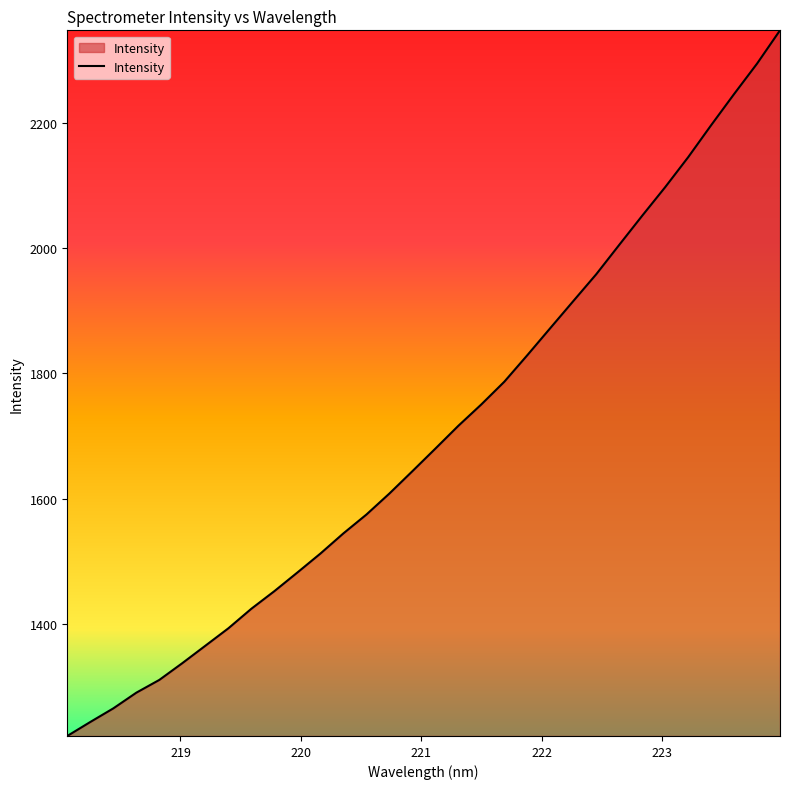

What is the sum of all values?

54559.4